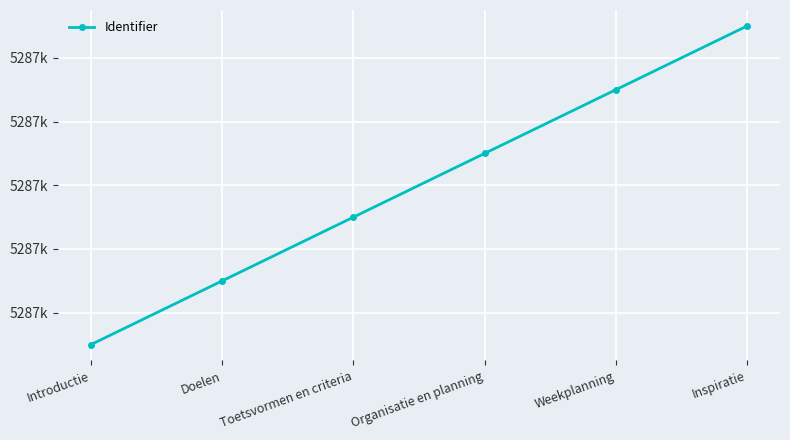

What is the value of the 4th point from the left?

5286559